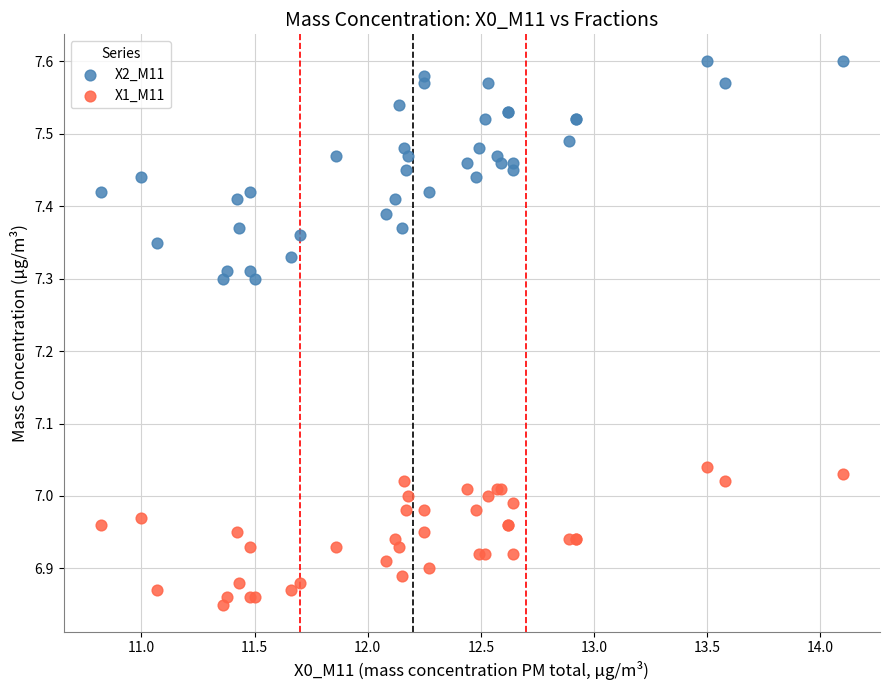

Which series has the widest spread of Y values?

X2_M11